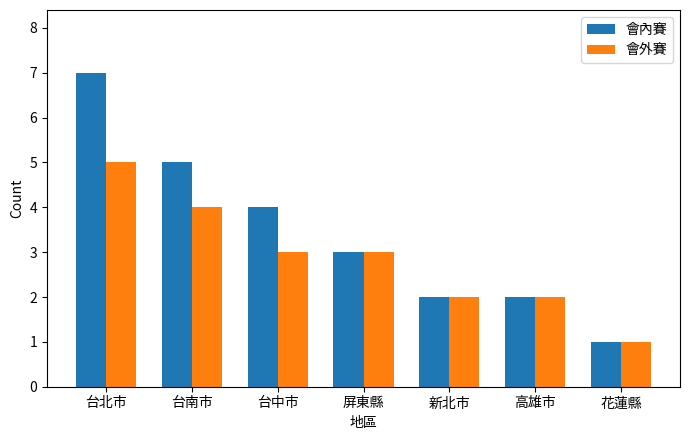

At which label does 會外賽 reach its minimum?

花蓮縣